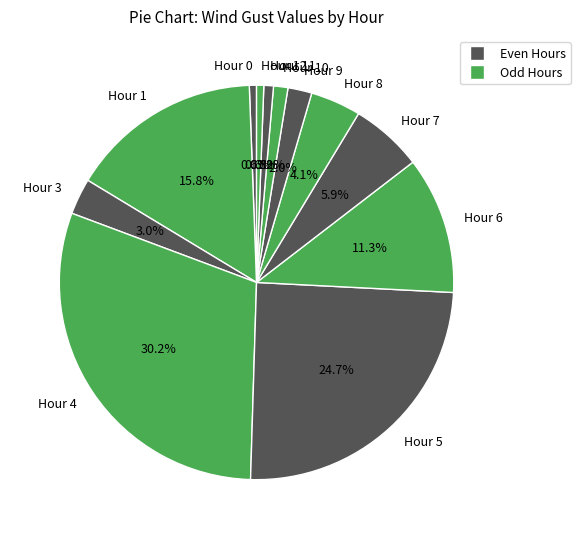

To the nearest percent, what portion does Hour 9 represent?

2%